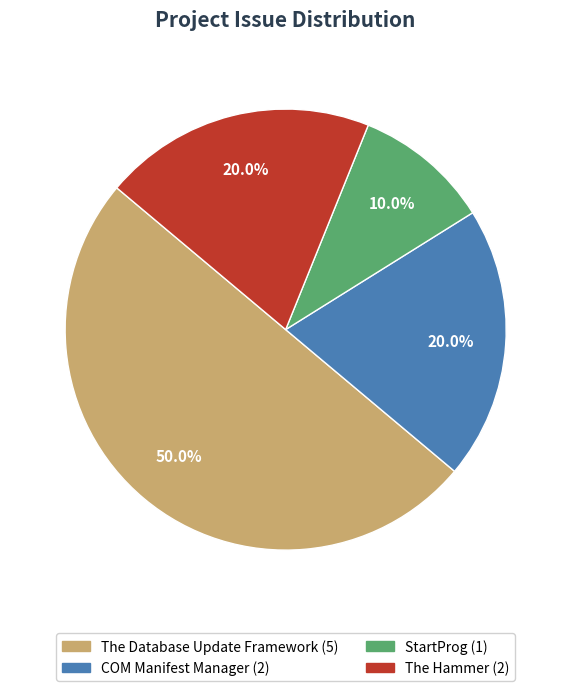

Count the number of slices in the pie.

4